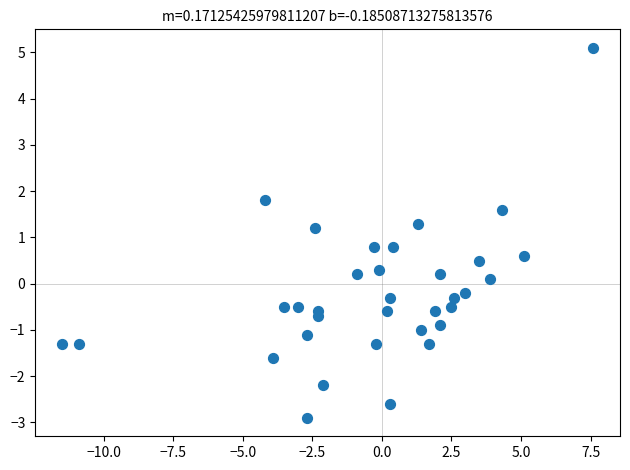

What is the range of Y values (max minus min)?

8.0